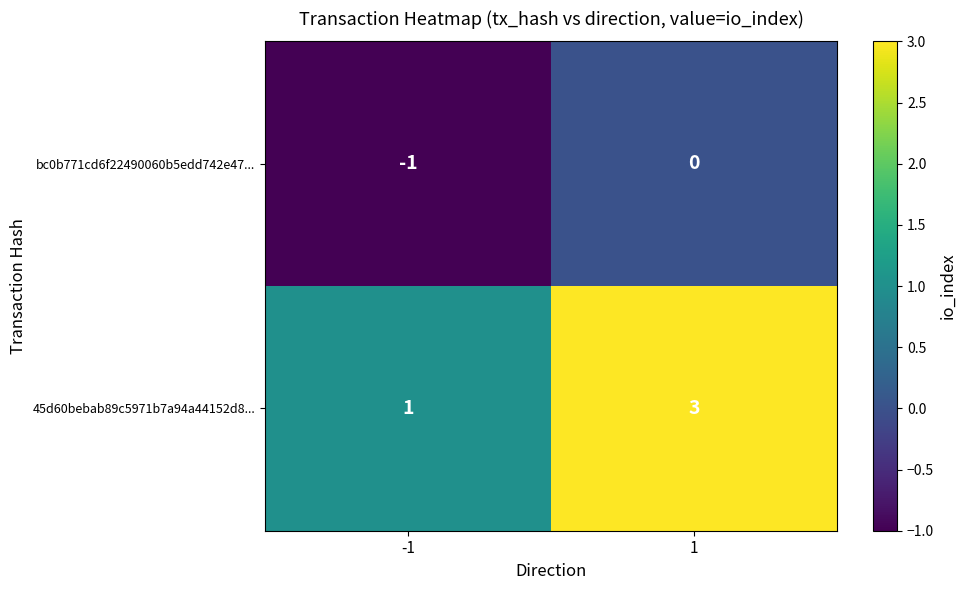

Which series has the largest total across all categories?

45d60bebab89c5971b7a94a44152d8...